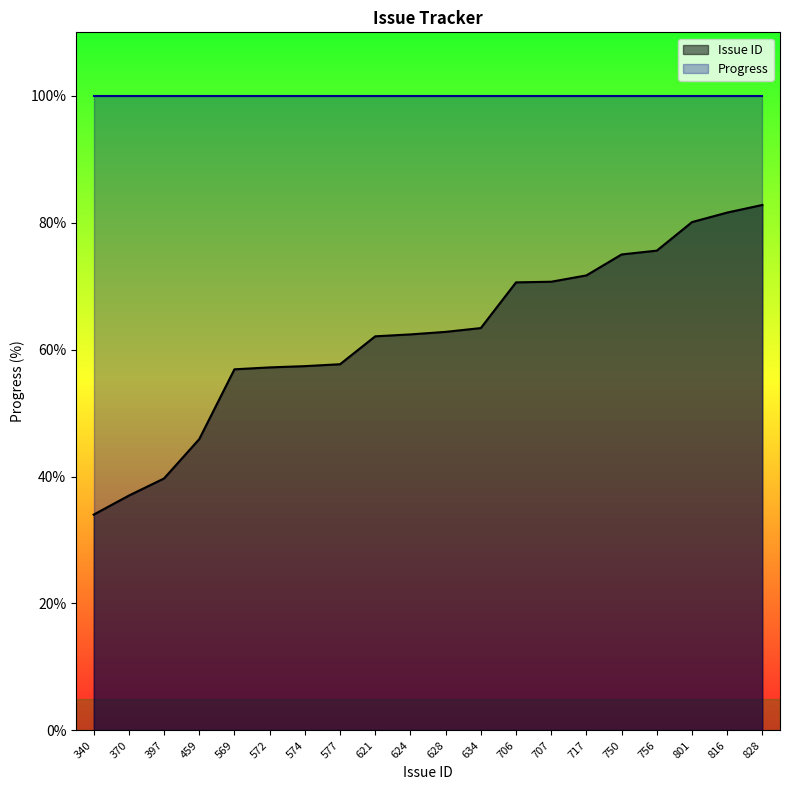

List the labels in order of value, smallest first.

340, 370, 397, 459, 569, 572, 574, 577, 621, 624, 628, 634, 706, 707, 717, 750, 756, 801, 816, 828